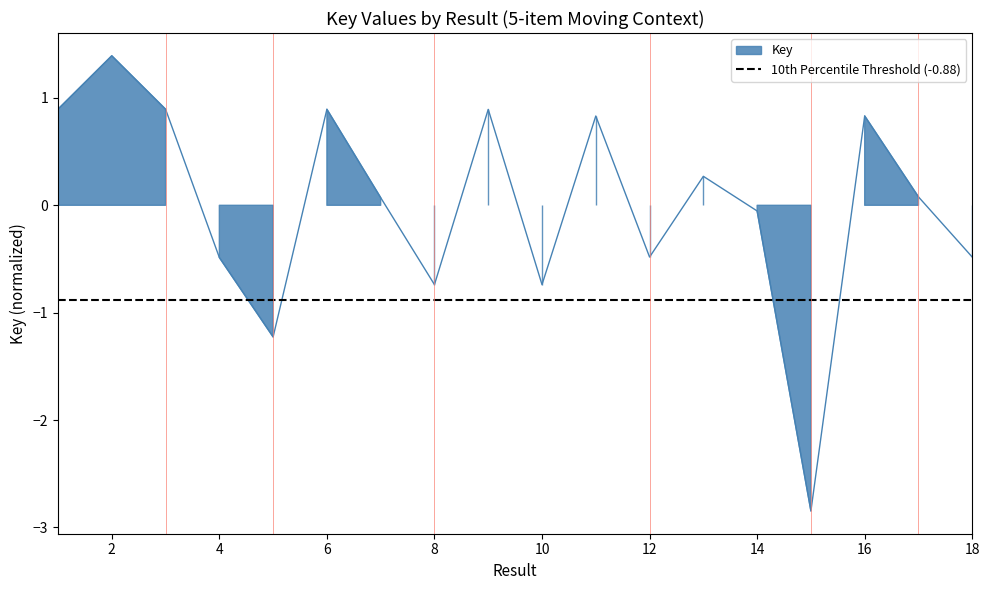

Reading right to left, list all the values displayed in this chart.

18=-0.5	17=0.1	16=0.8	15=-2.8	14=-0.1	13=0.3	12=-0.5	11=0.8	10=-0.7	9=0.9	8=-0.7	7=0.1	6=0.9	5=-1.2	4=-0.5	3=0.9	2=1.4	1=0.9